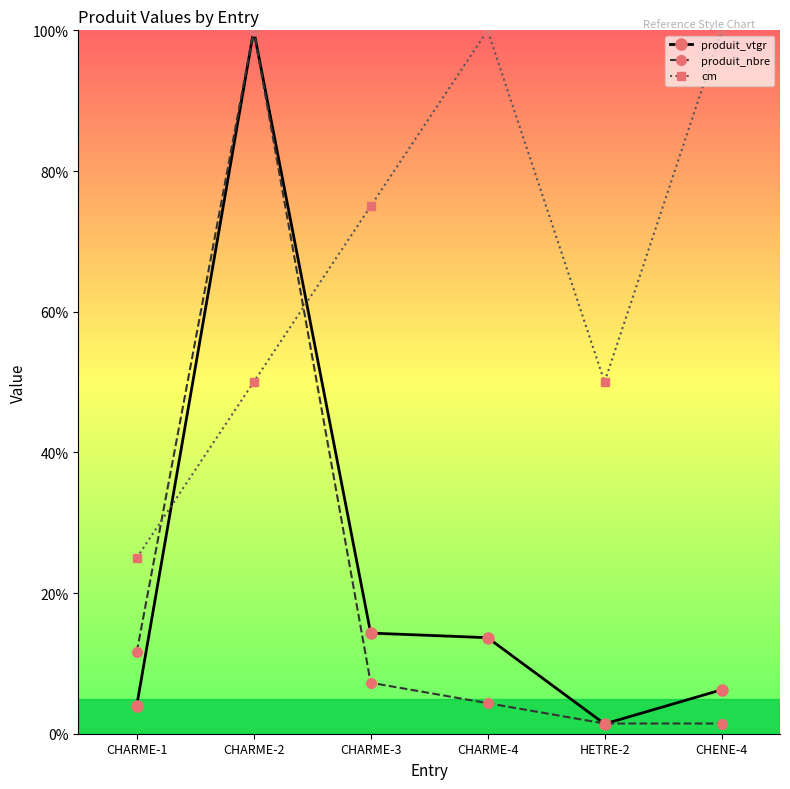

At which category does produit_vtgr reach its first local peak?

CHARME-2